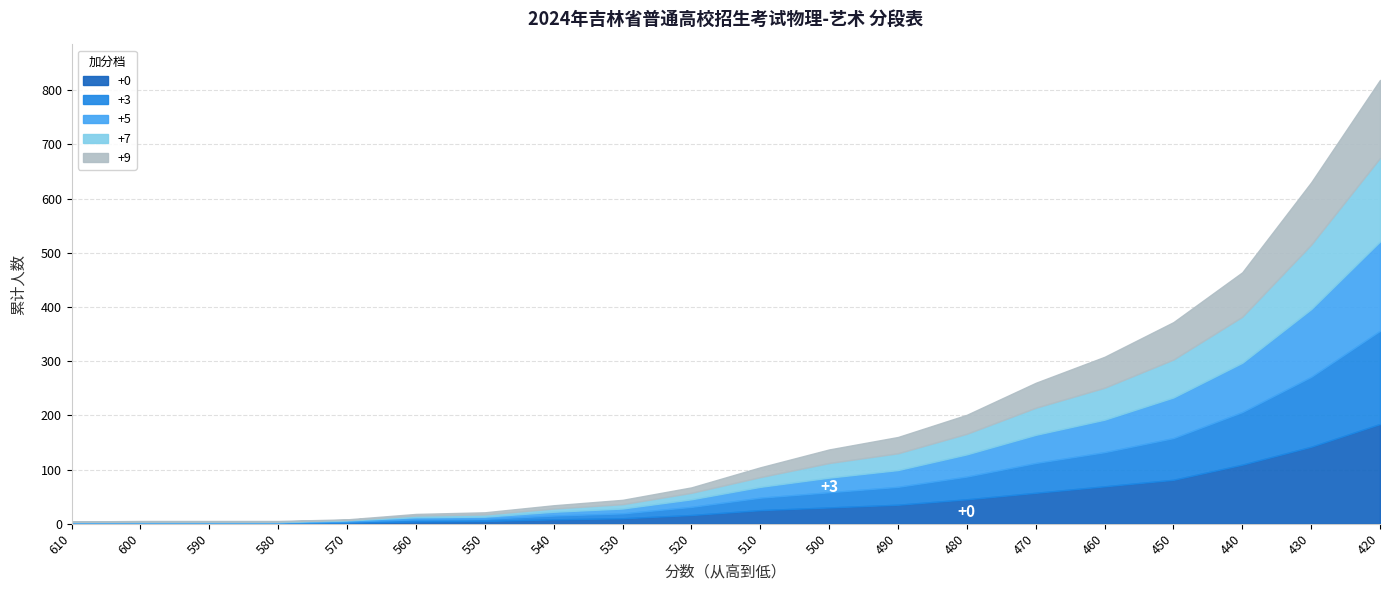

The +5 series shows 23 at 520. True or false?

False